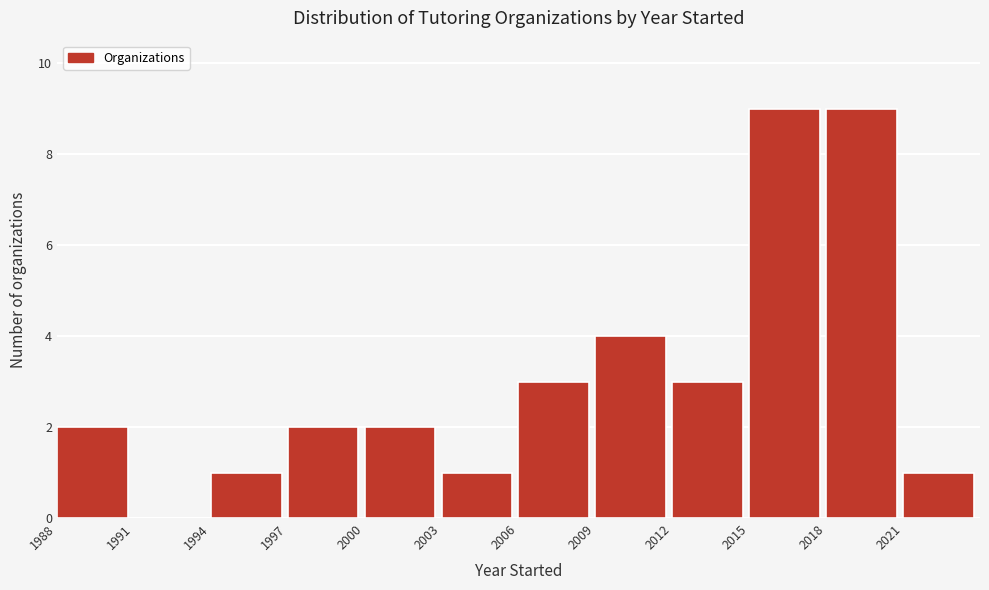

How tall is the bar that spans 2015 to 2018 on the x-axis? The values are not printed on the chart, so give them approximately, as read against the axis.

9